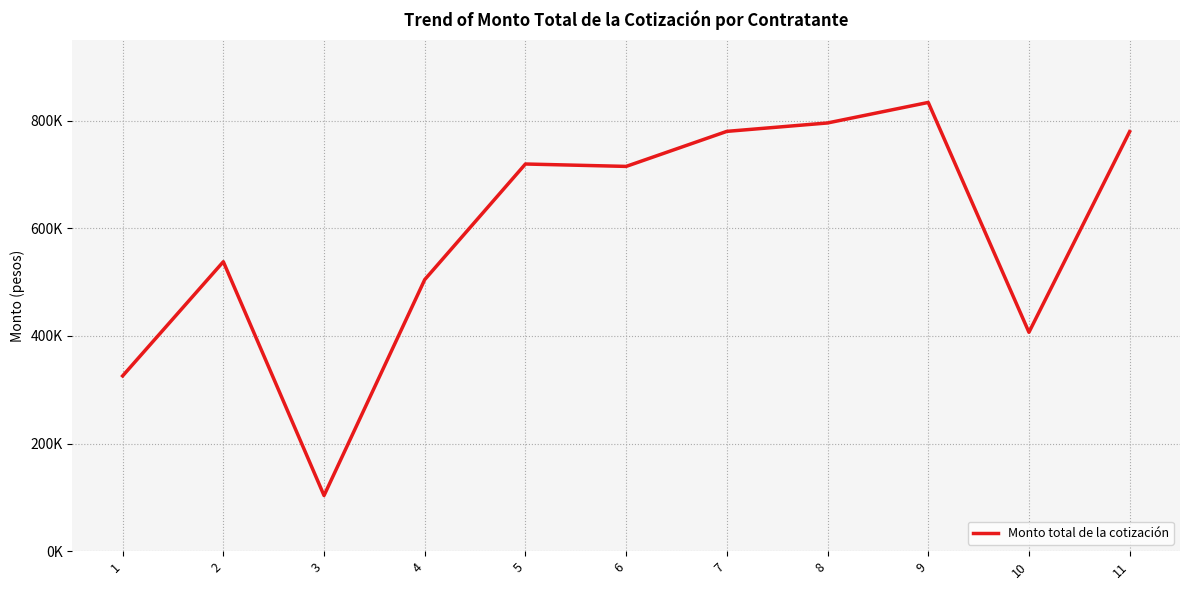

Is this an area chart (filled region under the line)?

No